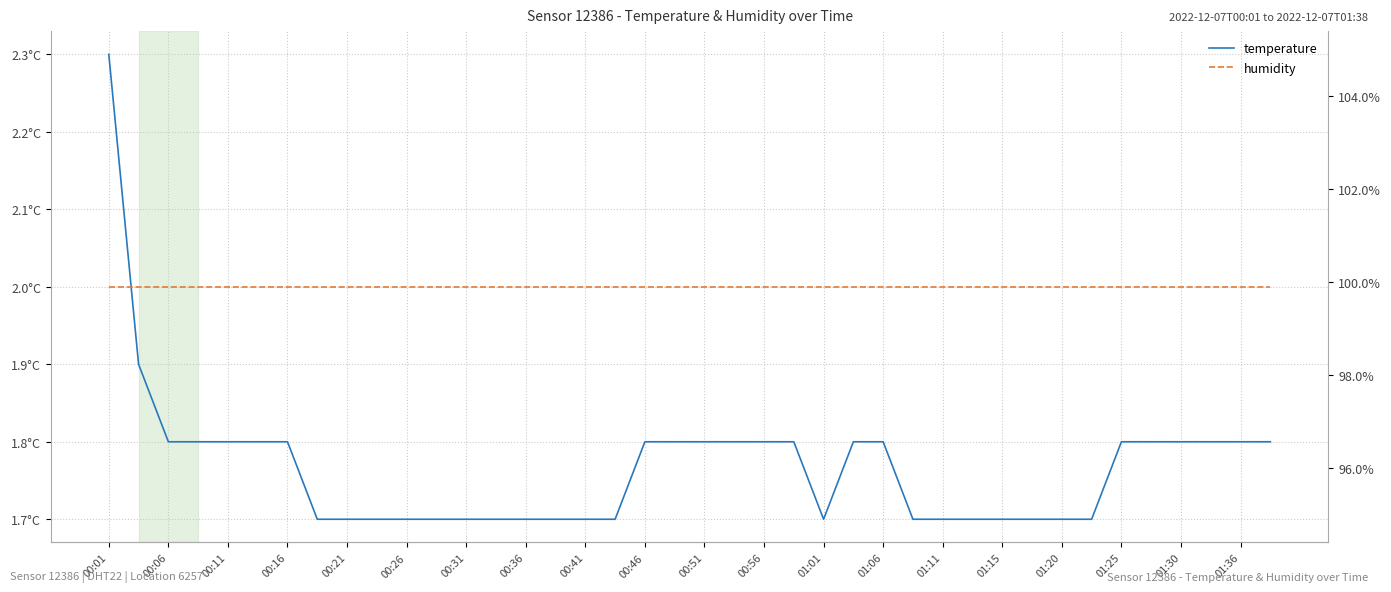

Reading right to left, list all the values displayed in this chart.

temperature: 1.8	1.8	1.8	1.8	1.8	1.8	1.7	1.7	1.7	1.7	1.7	1.7	1.7	1.8	1.8	1.7	1.8	1.8	1.8	1.8	1.8	1.8	1.7	1.7	1.7	1.7	1.7	1.7	1.7	1.7	1.7	1.7	1.7	1.8	1.8	1.8	1.8	1.8	1.9	2.3
humidity: 99.9	99.9	99.9	99.9	99.9	99.9	99.9	99.9	99.9	99.9	99.9	99.9	99.9	99.9	99.9	99.9	99.9	99.9	99.9	99.9	99.9	99.9	99.9	99.9	99.9	99.9	99.9	99.9	99.9	99.9	99.9	99.9	99.9	99.9	99.9	99.9	99.9	99.9	99.9	99.9